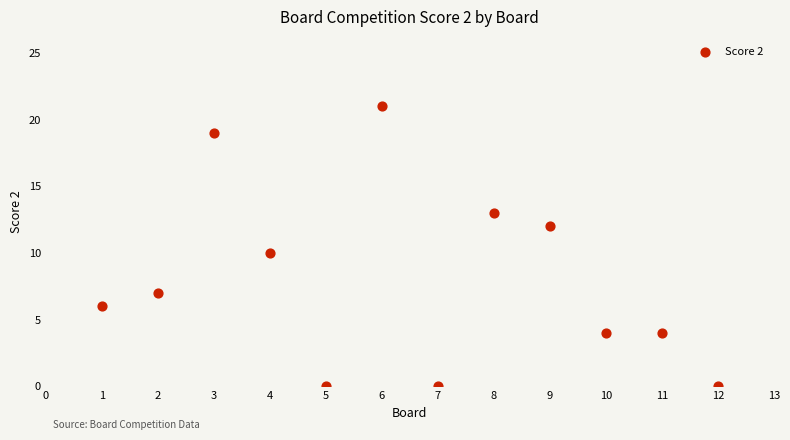

What is the range of X values (max minus min)?

11